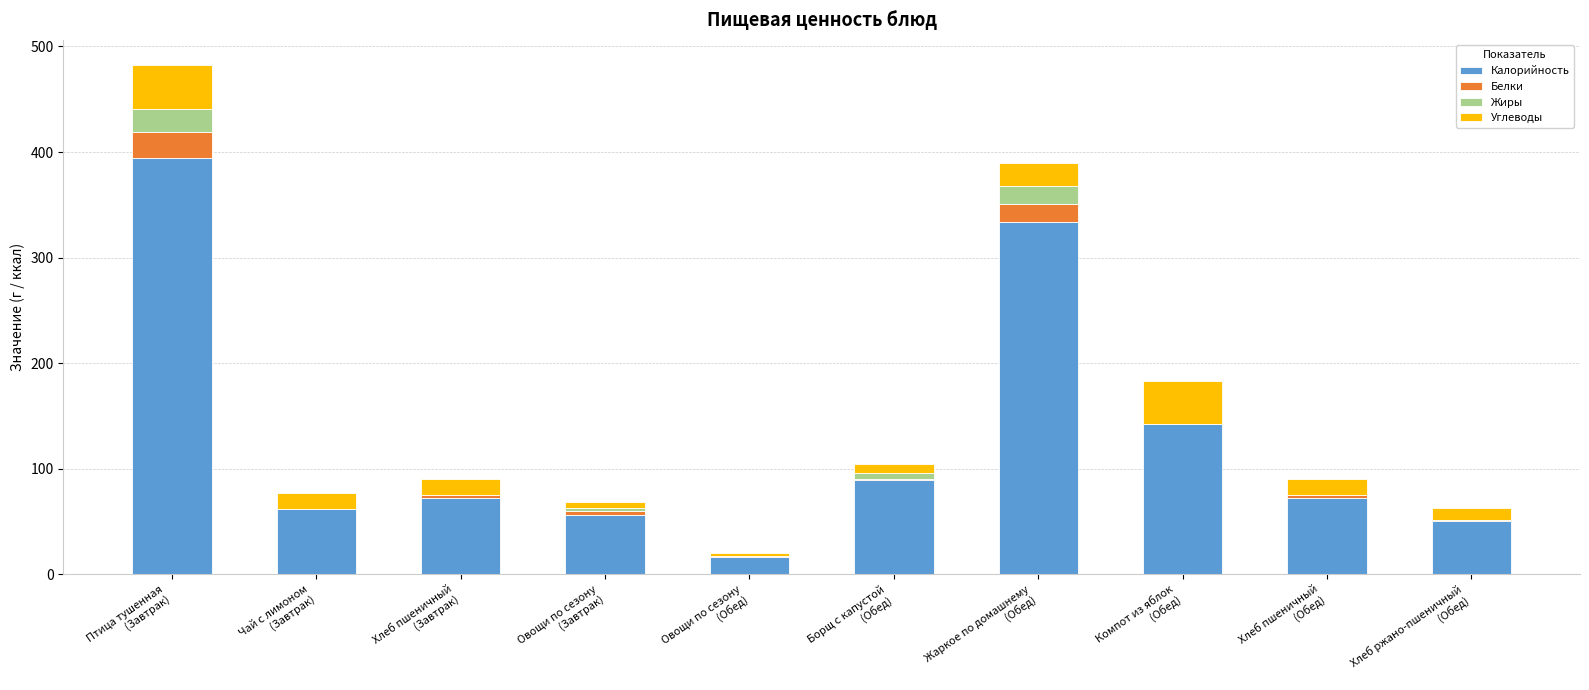

What is the highest value of the Калорийность series?

394.1